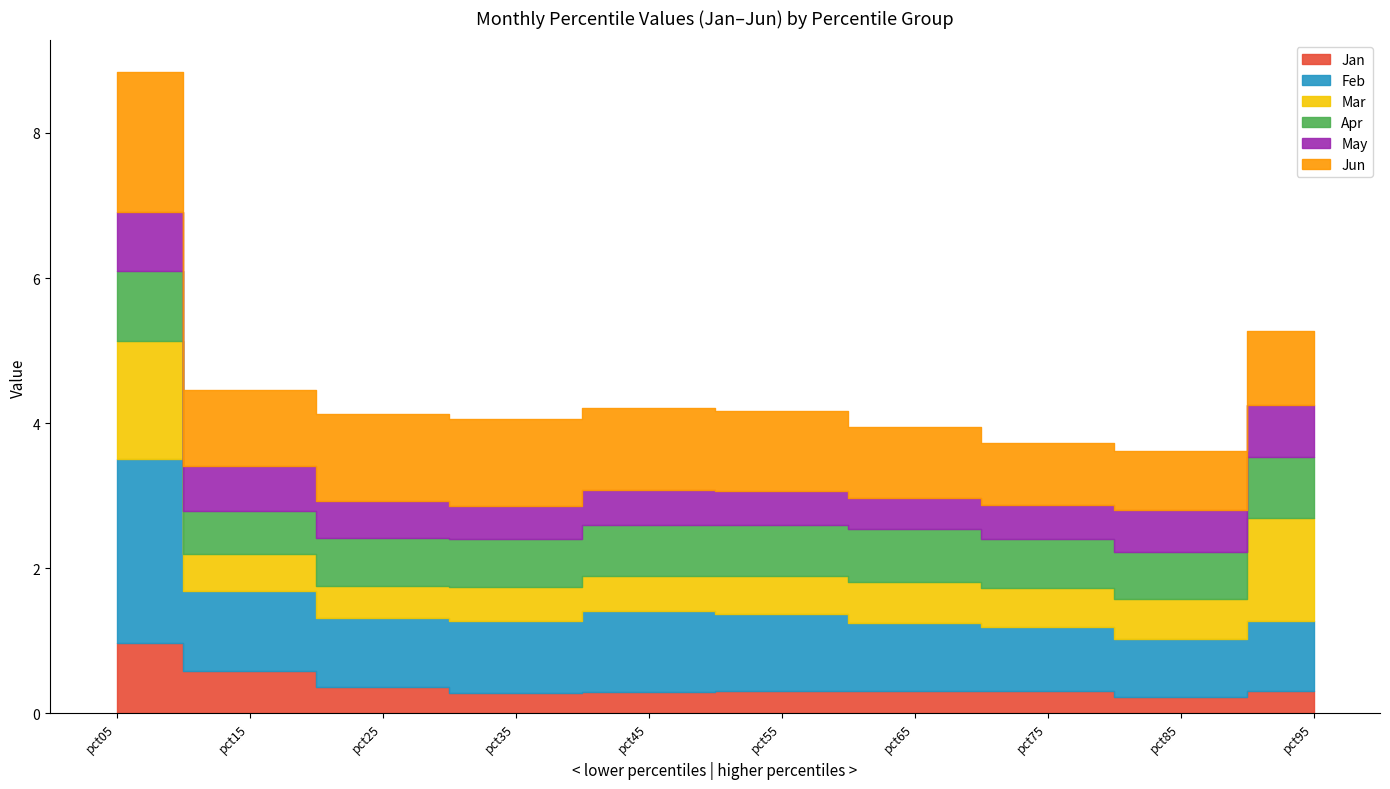

What is the value of the Apr point at the 2nd from the left?

0.6